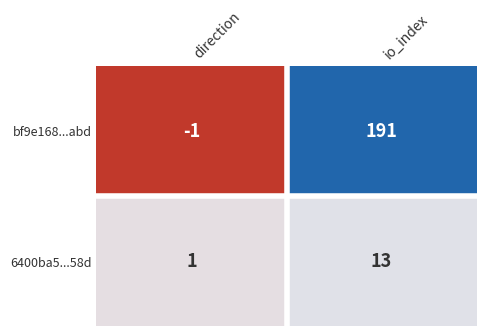

Which category has the lowest value in the 6400ba5...58d series?

direction